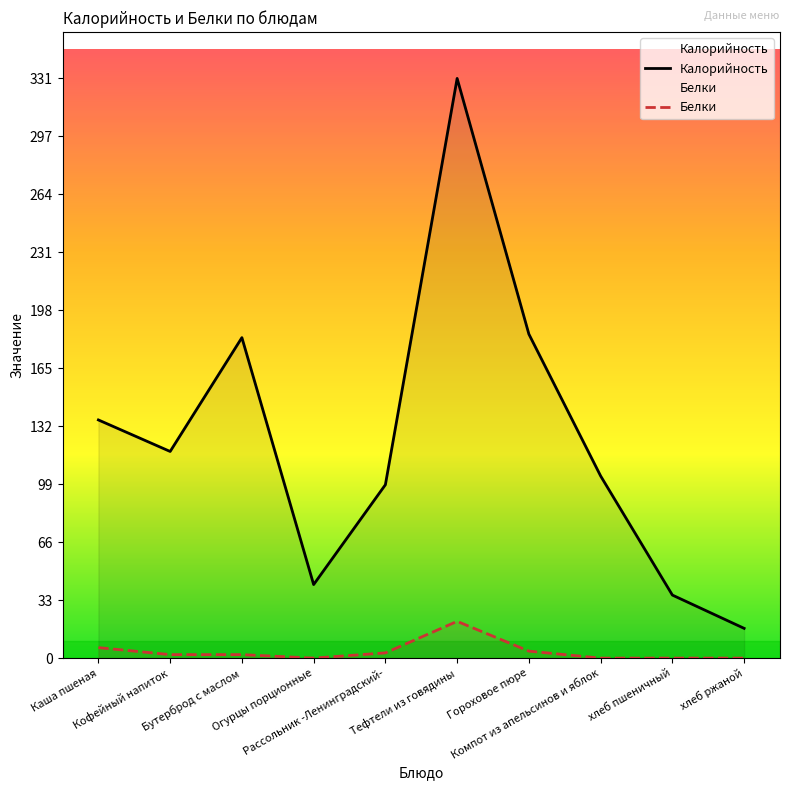

Where is the first local maximum for Калорийность?

Бутерброд с маслом